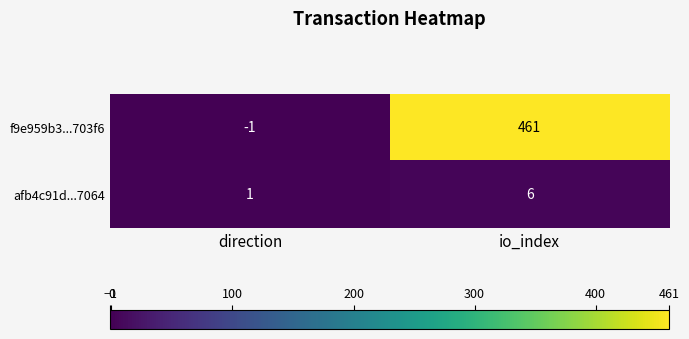

The value of afb4c91d...7064 at direction is 0. True or false?

False